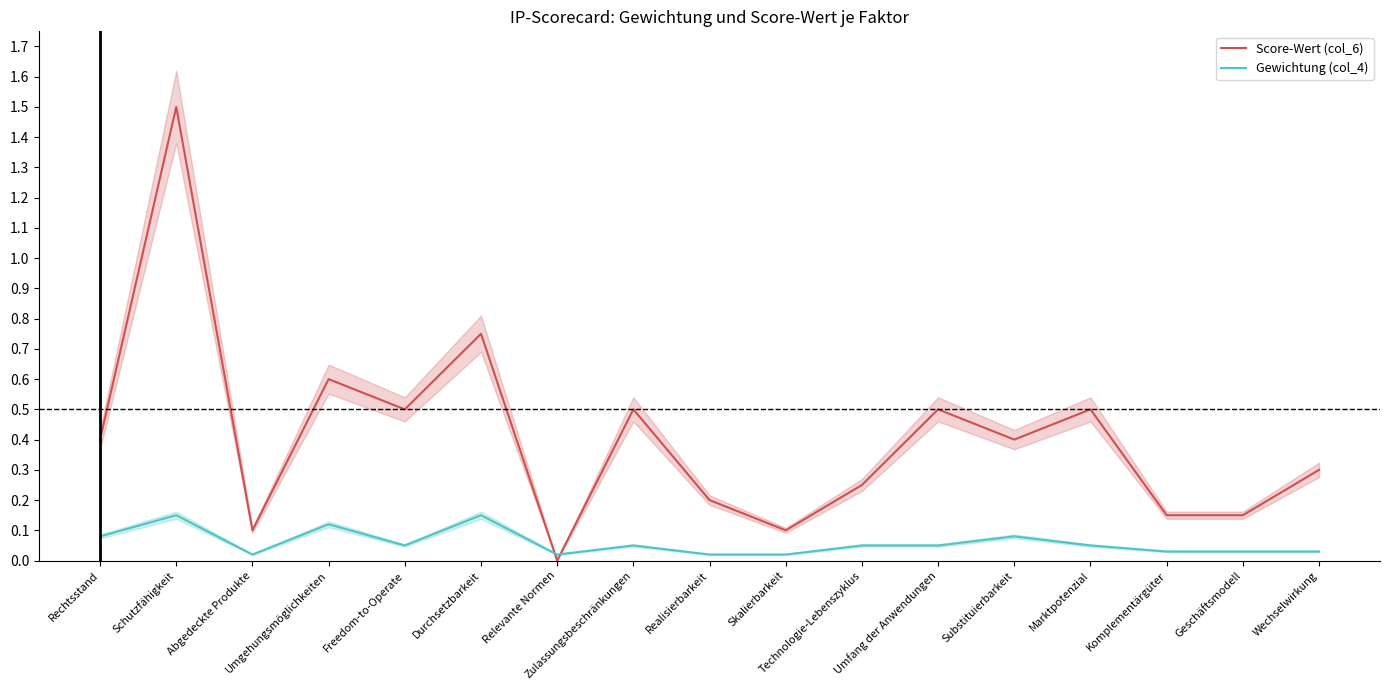

What is the difference between the maximum and minimum values in the Score-Wert (col_6) series?

1.5